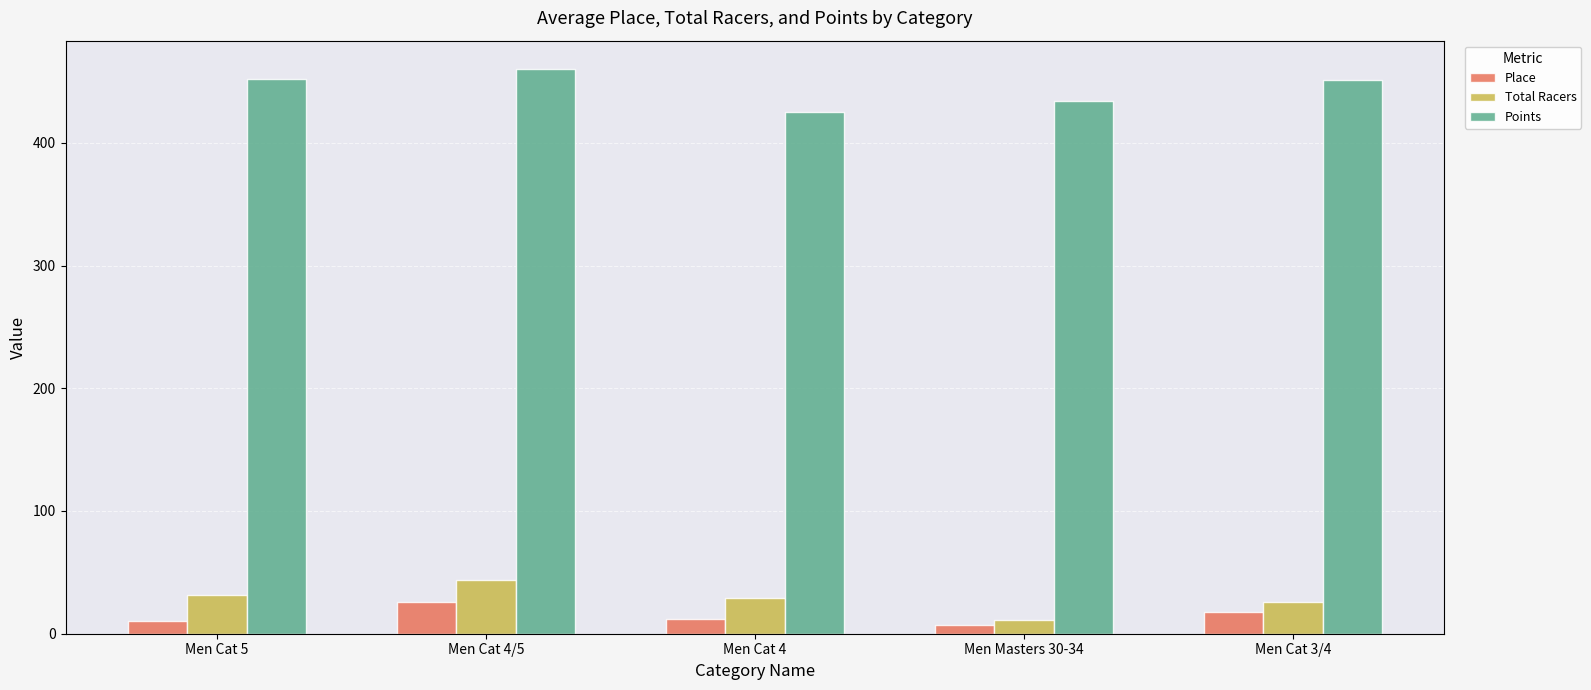

Count the number of data series in this chart.

3